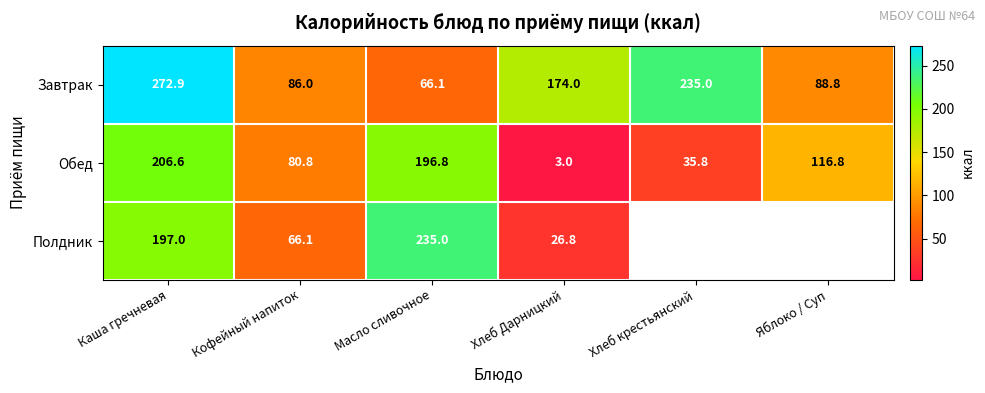

At Каша гречневая, list the series in order from largest to smallest.

Завтрак, Обед, Полдник